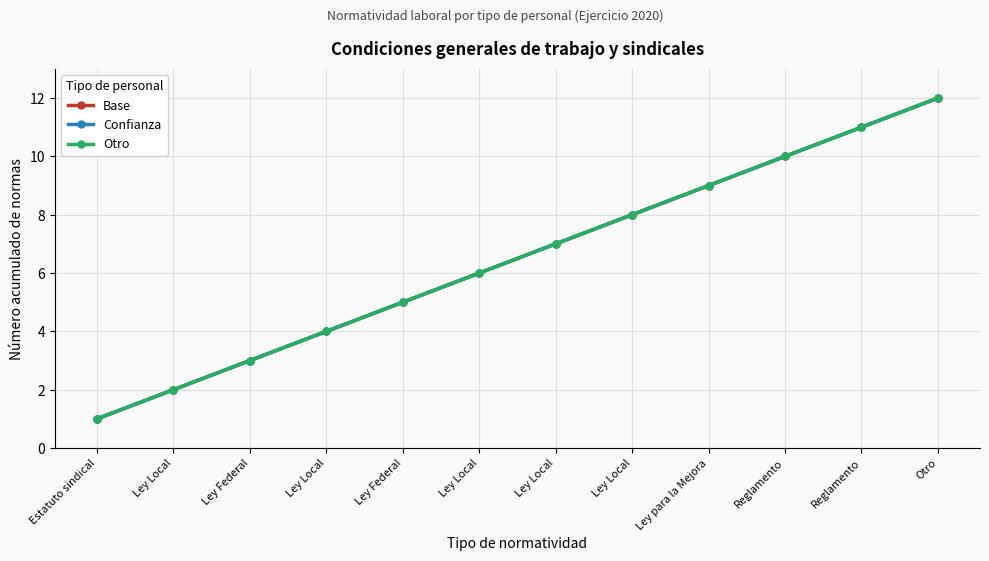

The Base series shows 1 at Ley Local. True or false?

False